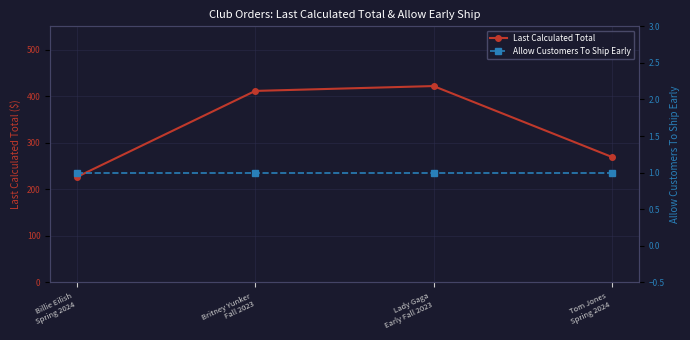

What position from the right is Lady Gaga
Early Fall 2023?

2